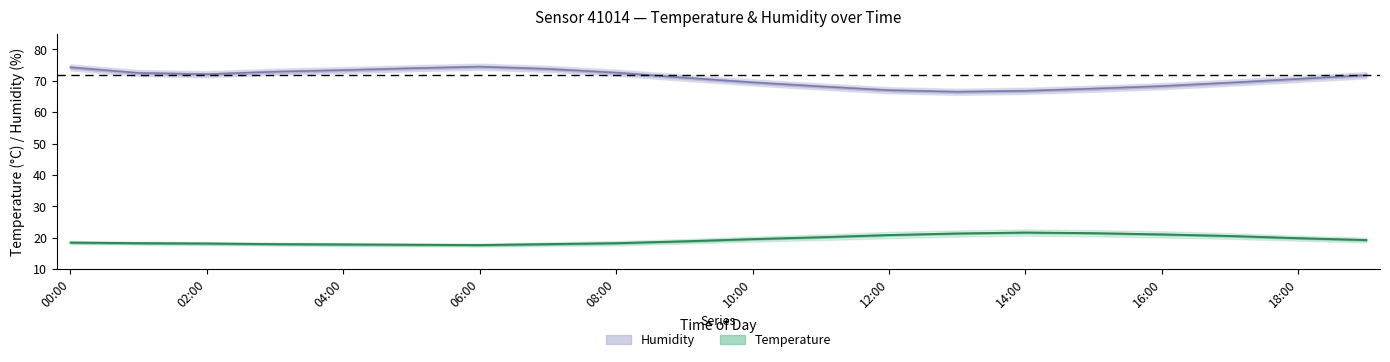

What is the sum of all temperature_upper values?

400.5